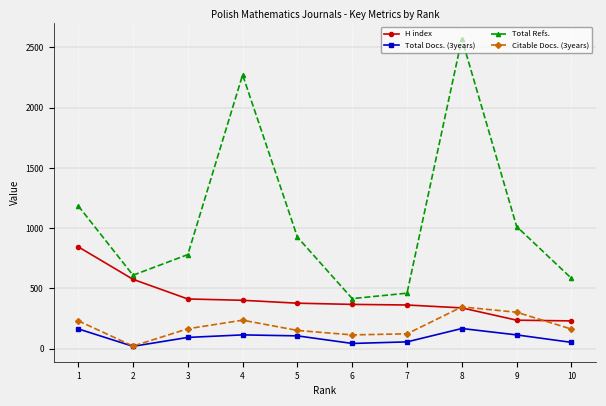

The Citable Docs. (3years) series shows 463 at 8. True or false?

False